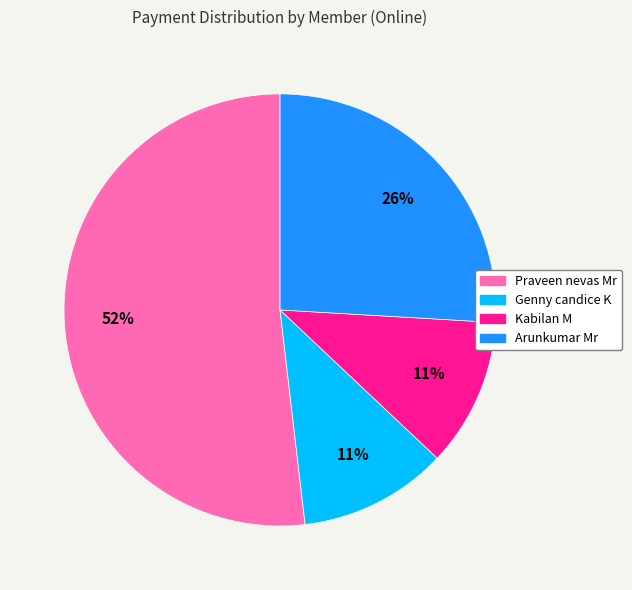

Is it true that Praveen nevas Mr is 52% of the pie?

True